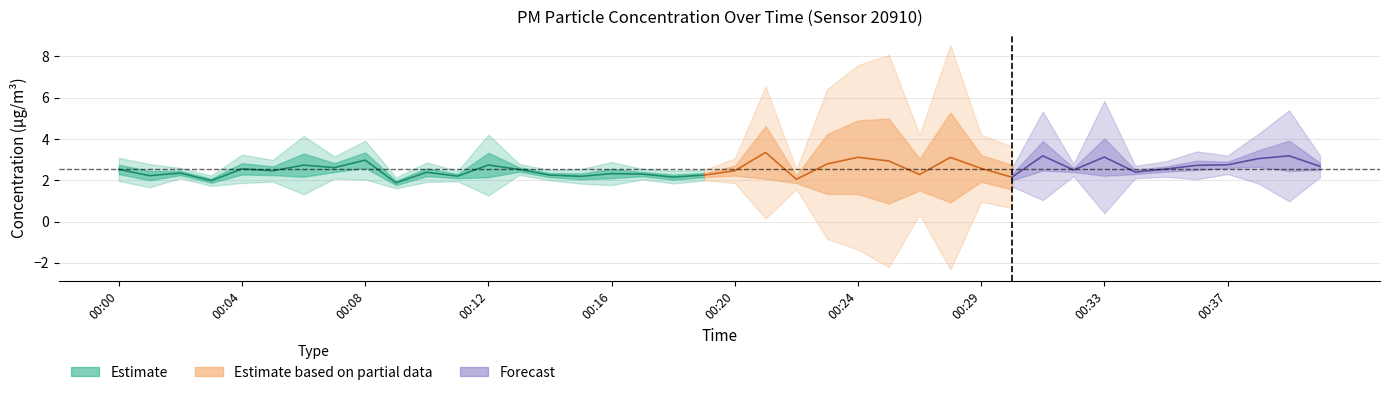

At which category is the sum across all series the highest?

00:21